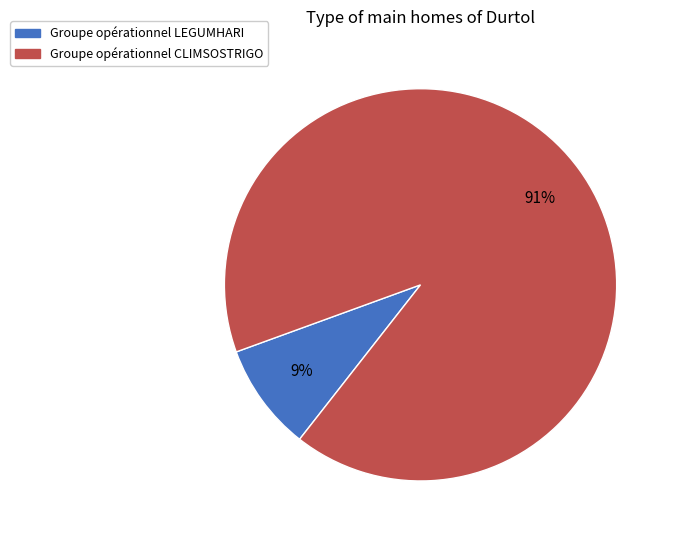

Between Groupe opérationnel CLIMSOSTRIGO and Groupe opérationnel LEGUMHARI, which is larger?

Groupe opérationnel CLIMSOSTRIGO